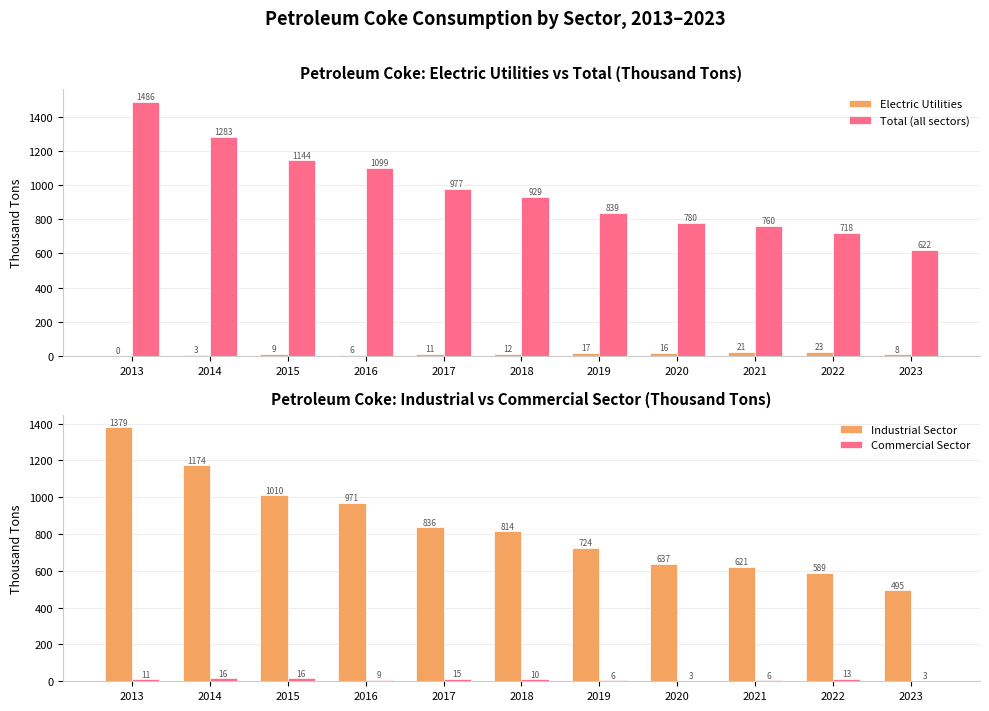

What is the average value of the Electric Utilities series?

11